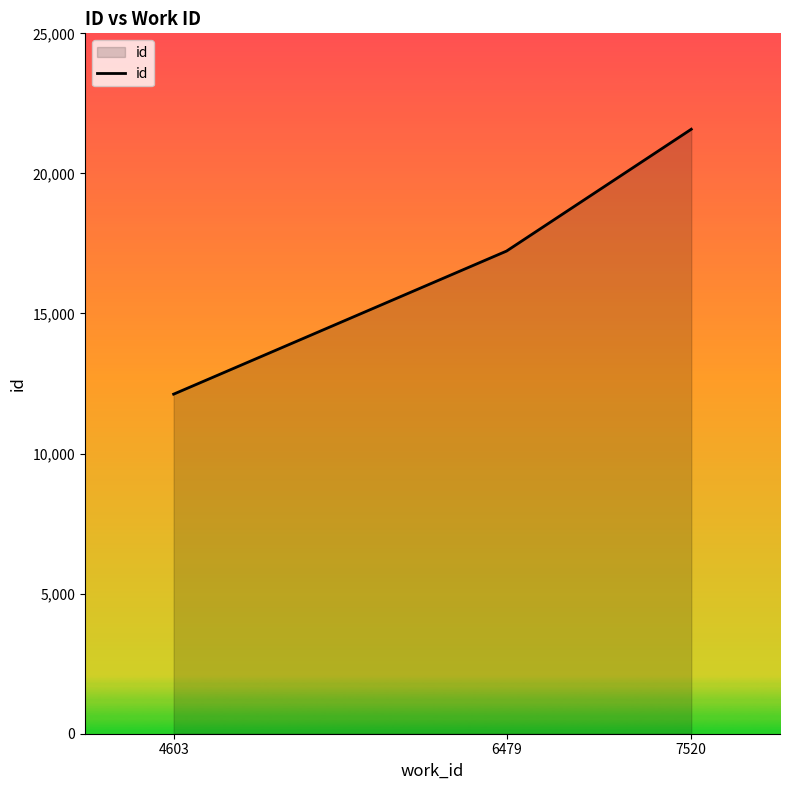

What is the change in value from 6479 to 7520?

+4349